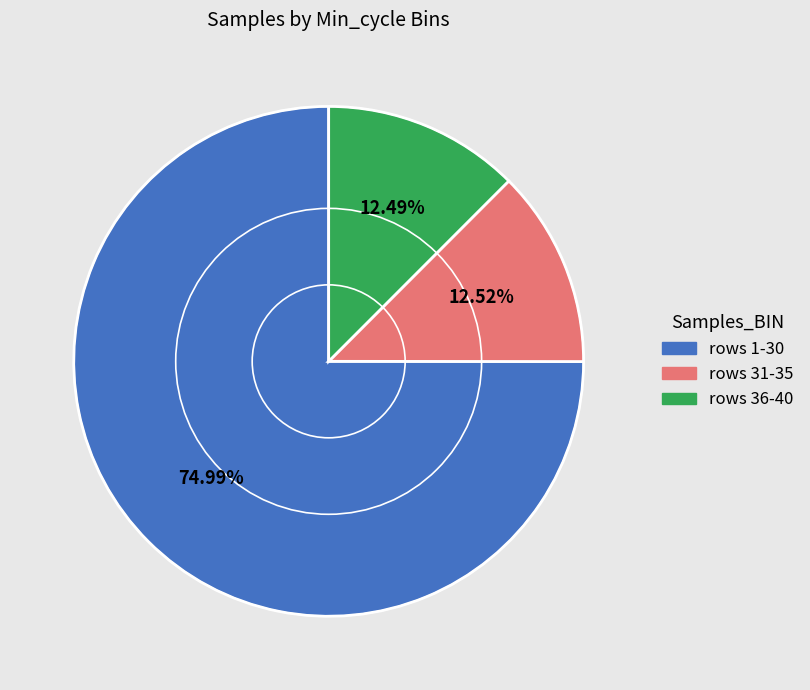

Which has a higher value, rows 1-30 or rows 36-40?

rows 1-30